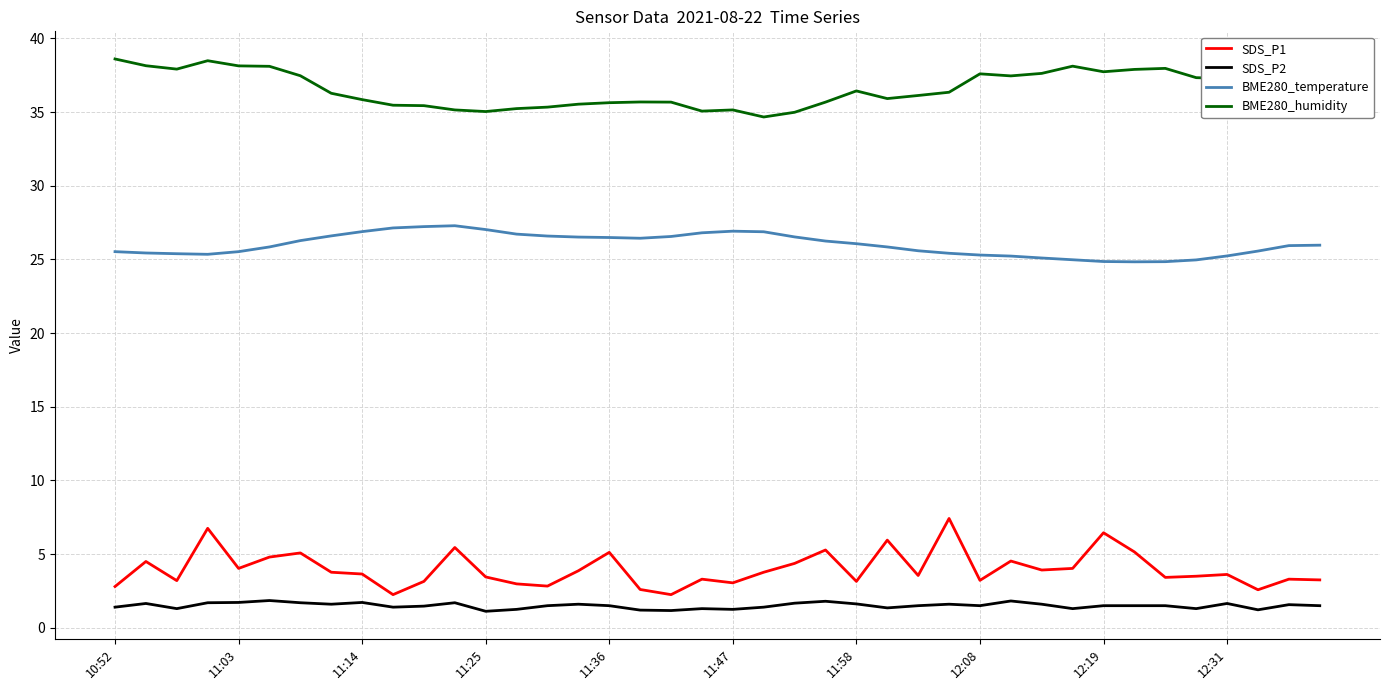

Which series has the largest total across all categories?

BME280_humidity